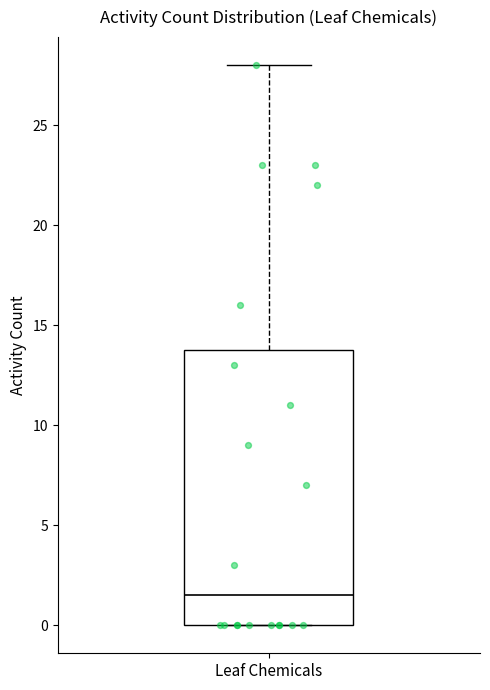

Transcribe this box plot: give where the median line is, the range the box spans, and where the two whiskers end, as read against the y-axis. The values are not printed on the chart, so give them approximately, as read against the axis.

median 1.5, box 0.0 to 14.0, whiskers 0.0 to 28.0